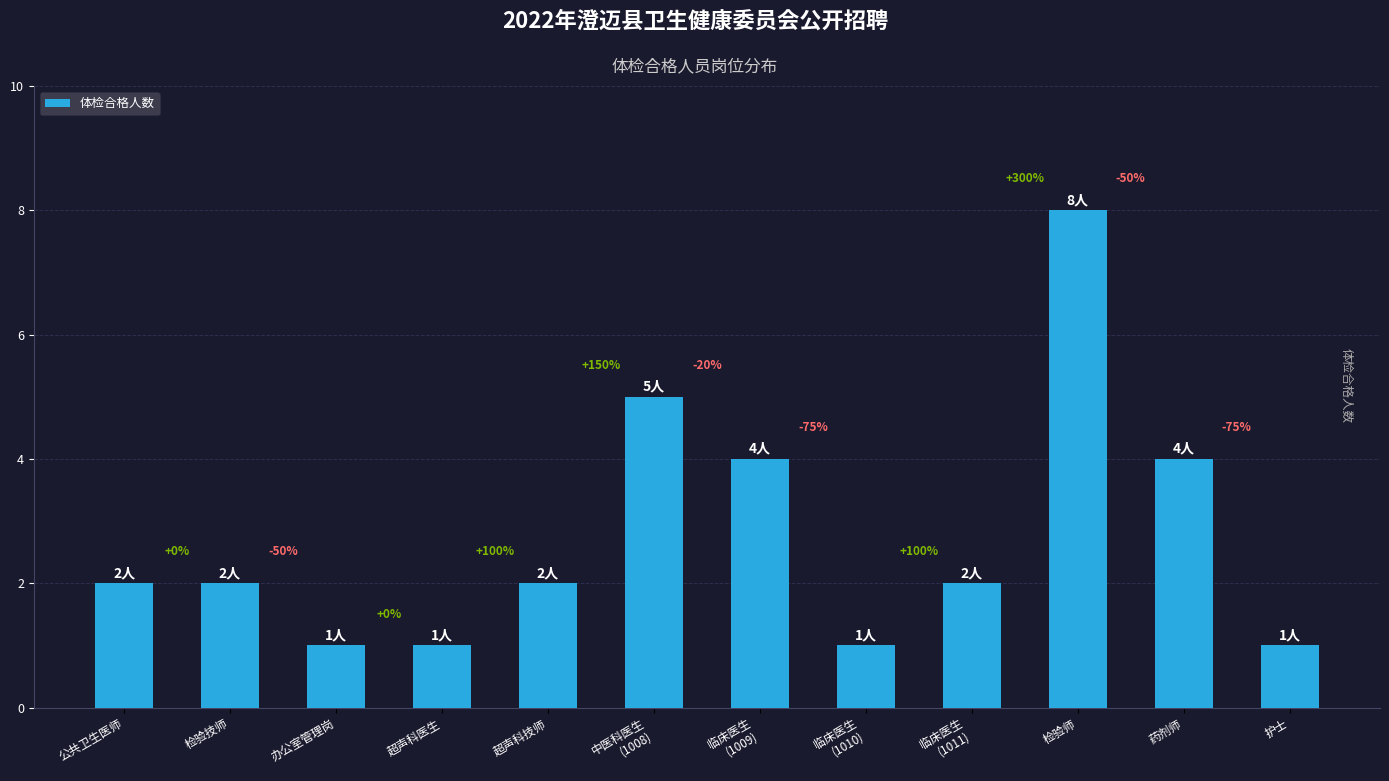

How many bars are there in total?

12